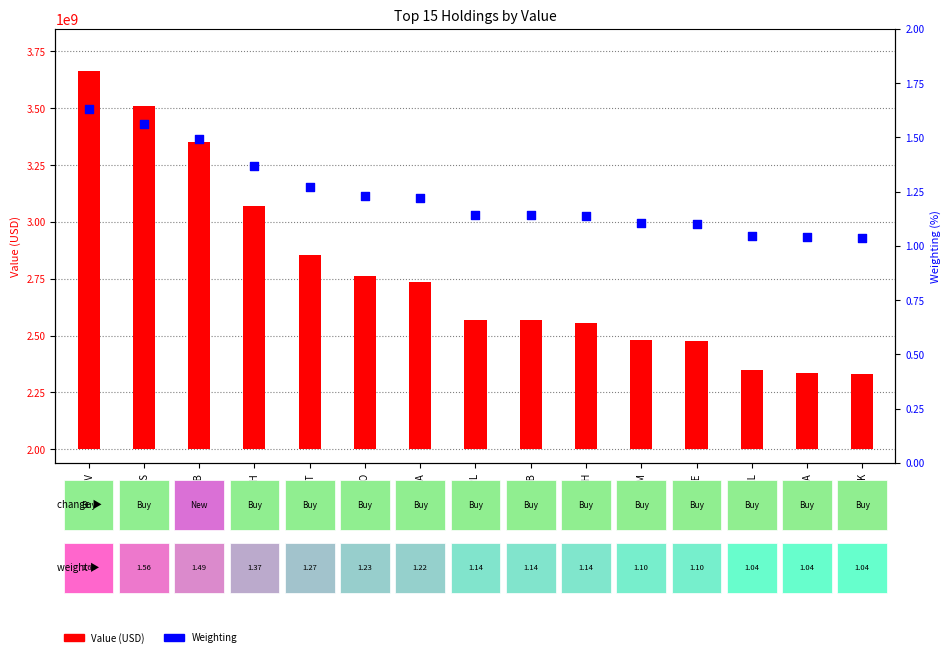

Is the value of Weighting at OSK greater than the value of Value at ARCB?

No